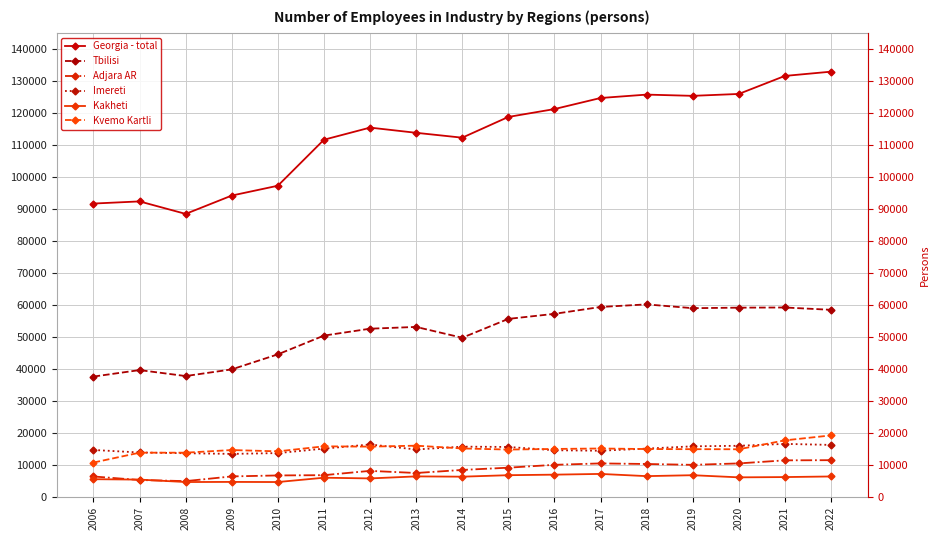

Reading right to left, extract all data points from this chart.

Georgia - total: 2022=132834.0	2021=131505.0	2020=125874.0	2019=125282.0	2018=125669.0	2017=124608.0	2016=121150.0	2015=118690.0	2014=112213.0	2013=113738.0	2012=115361.0	2011=111573.1	2010=97204.5	2009=94132.9	2008=88404.3	2007=92307.4	2006=91635.1
Tbilisi: 2022=58443.0	2021=59166.0	2020=59114.0	2019=58953.0	2018=60139.0	2017=59330.0	2016=57182.0	2015=55606.0	2014=49717.0	2013=53098.0	2012=52542.0	2011=50390.7	2010=44526.9	2009=39835.7	2008=37751.2	2007=39613.9	2006=37591.2
Adjara AR: 2022=11474.0	2021=11419.0	2020=10461.0	2019=10016.0	2018=10280.0	2017=10463.0	2016=10022.0	2015=9129.0	2014=8423.0	2013=7468.0	2012=8133.0	2011=6792.2	2010=6704.6	2009=6401.2	2008=4929.8	2007=5276.2	2006=6379.8
Imereti: 2022=16237.0	2021=16565.0	2020=15969.0	2019=15800.0	2018=15090.0	2017=14421.0	2016=14575.0	2015=15604.0	2014=15698.0	2013=14813.0	2012=16379.0	2011=15079.5	2010=13686.1	2009=13435.7	2008=13639.2	2007=13878.0	2006=14660.6
Kakheti: 2022=6382.0	2021=6195.0	2020=6109.0	2019=6777.0	2018=6488.0	2017=7180.0	2016=6950.0	2015=6781.0	2014=6317.0	2013=6407.0	2012=5771.0	2011=5996.4	2010=4642.7	2009=4680.9	2008=4645.2	2007=5404.4	2006=5530.9
Kvemo Kartli: 2022=19209.0	2021=17664.0	2020=14882.0	2019=14910.0	2018=14949.0	2017=15121.0	2016=14980.0	2015=14788.0	2014=15136.0	2013=16001.0	2012=15707.0	2011=15794.9	2010=14231.1	2009=14637.3	2008=13816.9	2007=13811.2	2006=10732.4